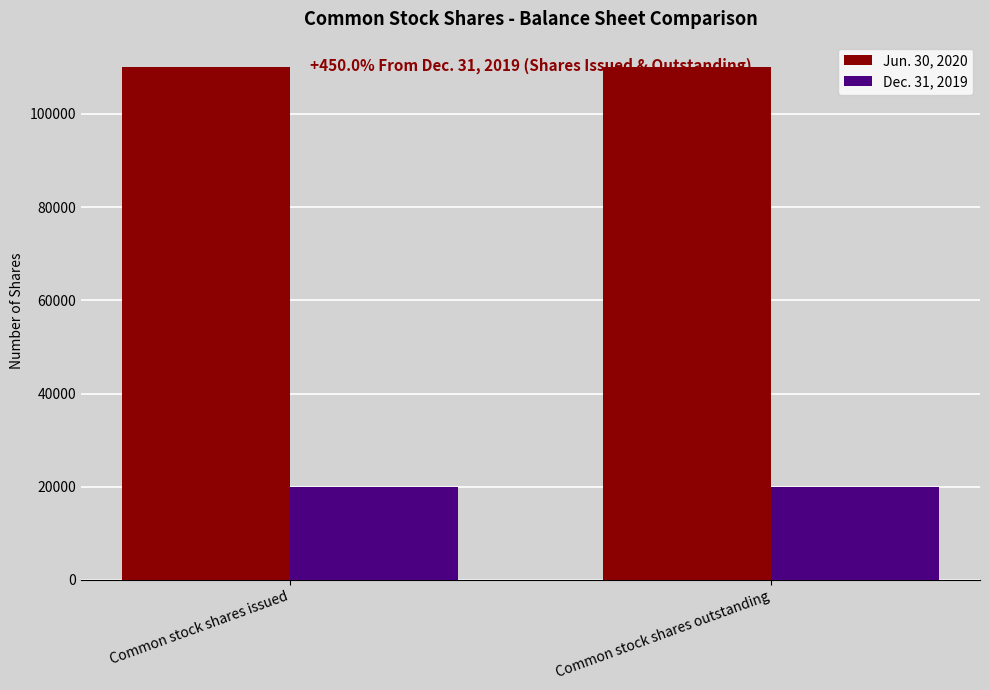

What are all the series names shown in the legend?

Jun. 30, 2020, Dec. 31, 2019